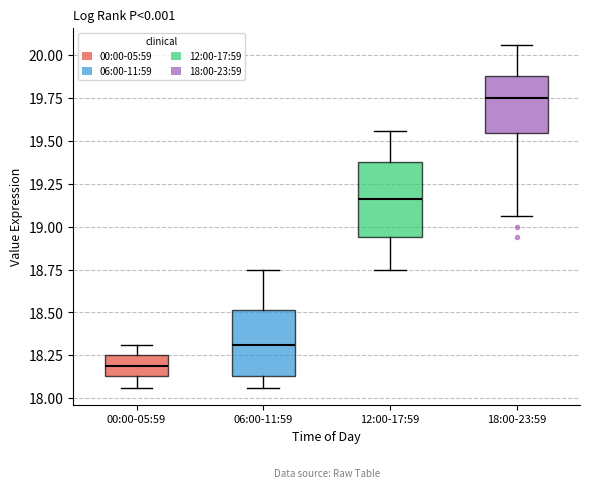

Comparing the boxes themselves (not the whiskers), which one is the tallest?

12:00-17:59